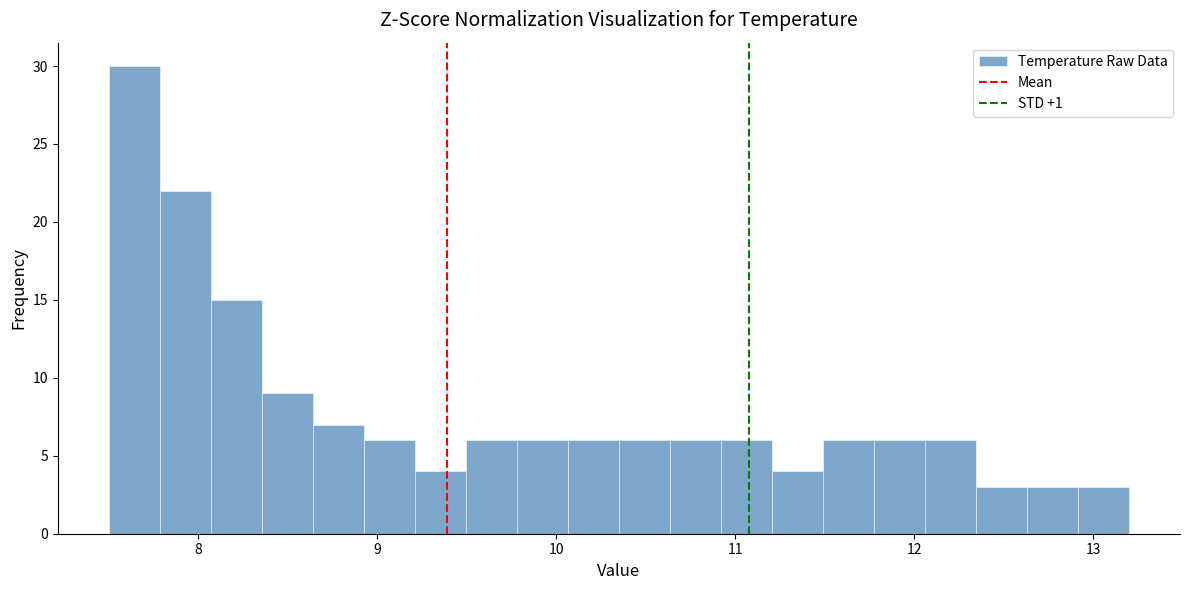

Around what value on the x-axis is the tallest bar? Give the approximate position of its centre, as read against the axis.

7.6